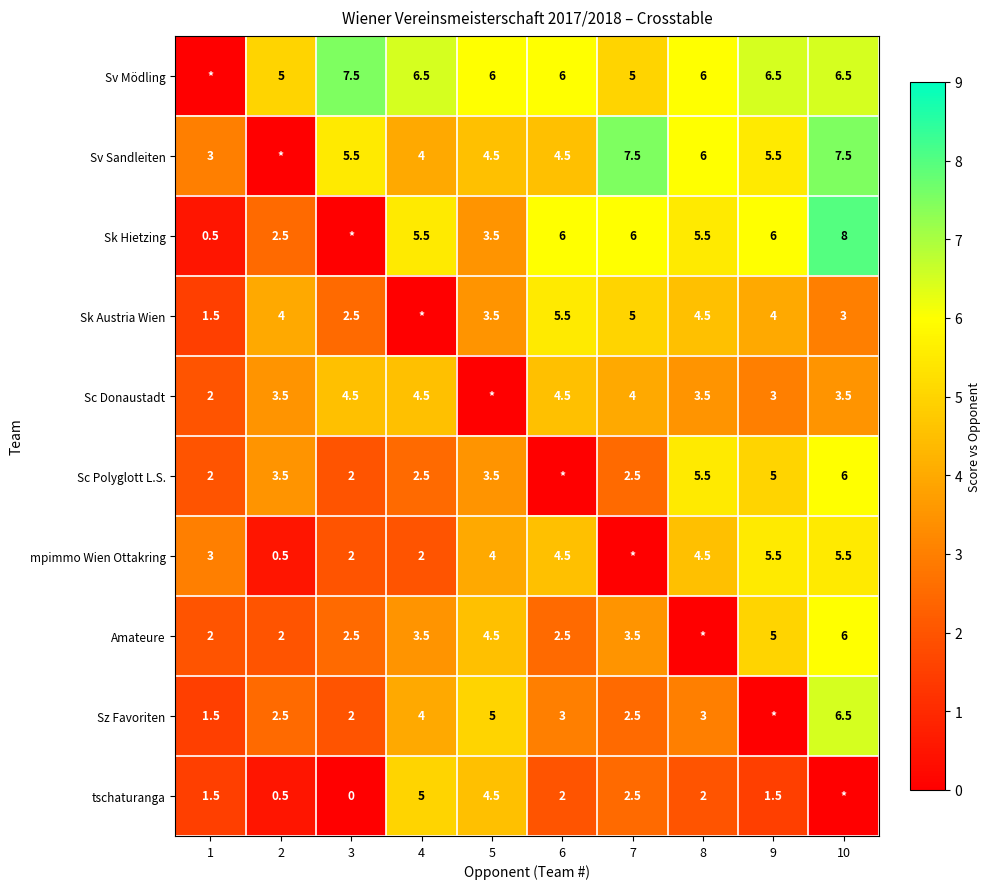

Is the value of mpimmo Wien Ottakring at 9 greater than the value of Sz Favoriten at 7?

Yes